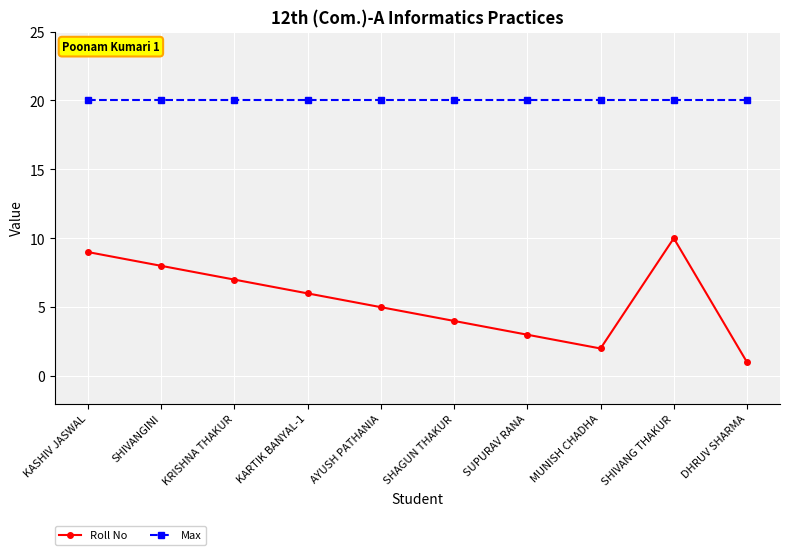

At SHIVANGINI, list the series in order from largest to smallest.

Max, Roll No